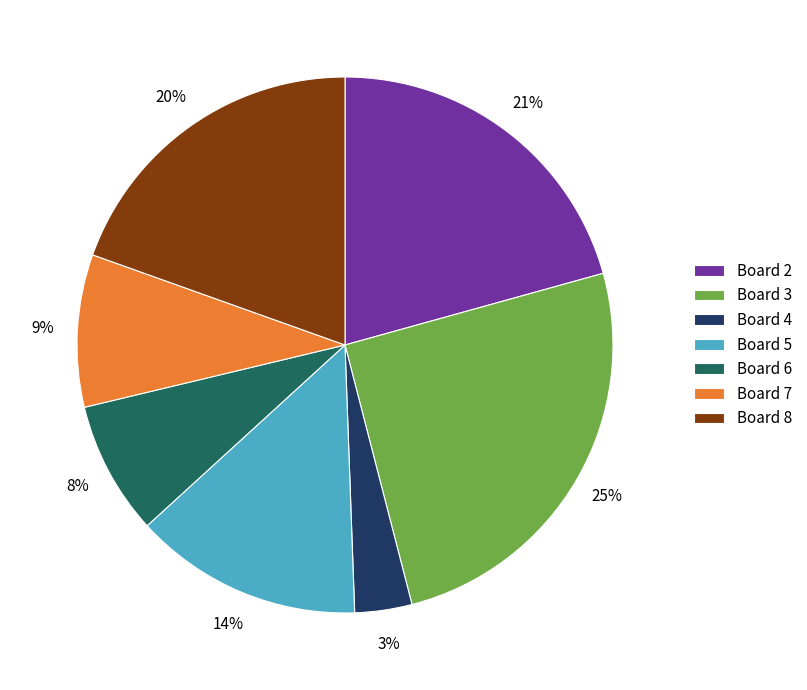

Between Board 8 and Board 3, which is larger?

Board 3